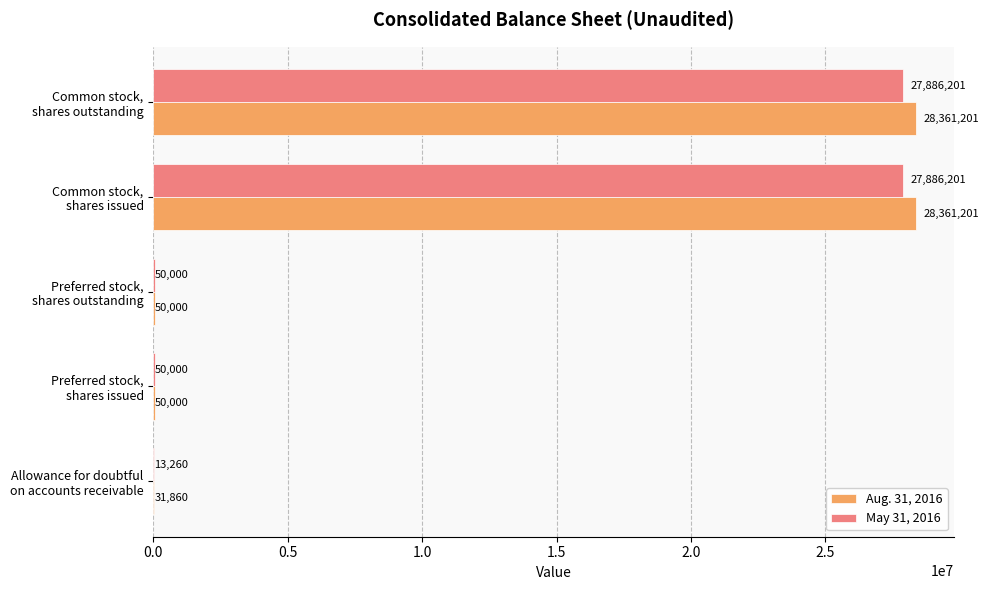

Which series has the largest total across all categories?

Aug. 31, 2016